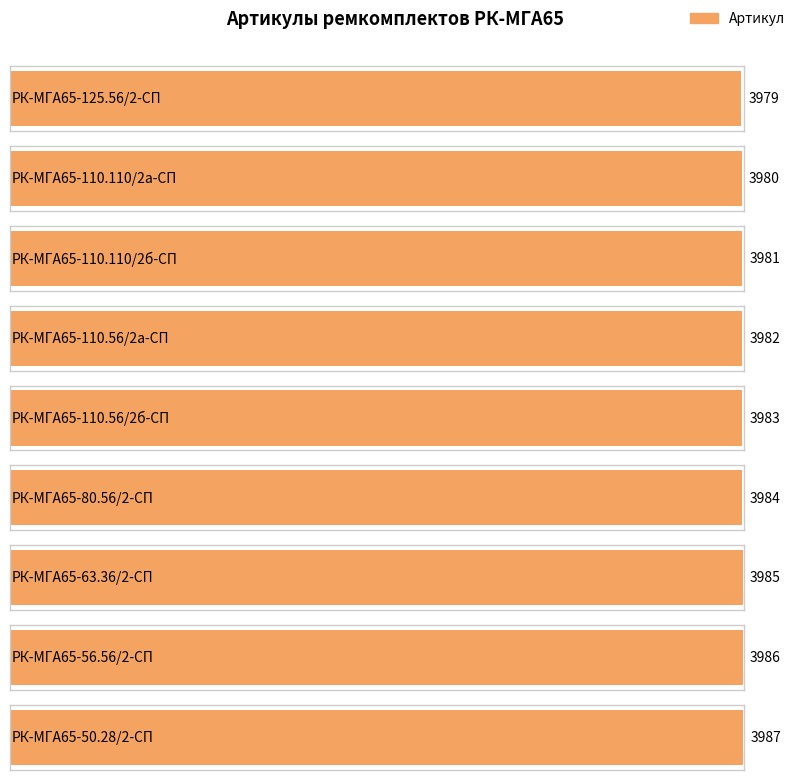

Are the bars horizontal?

Yes